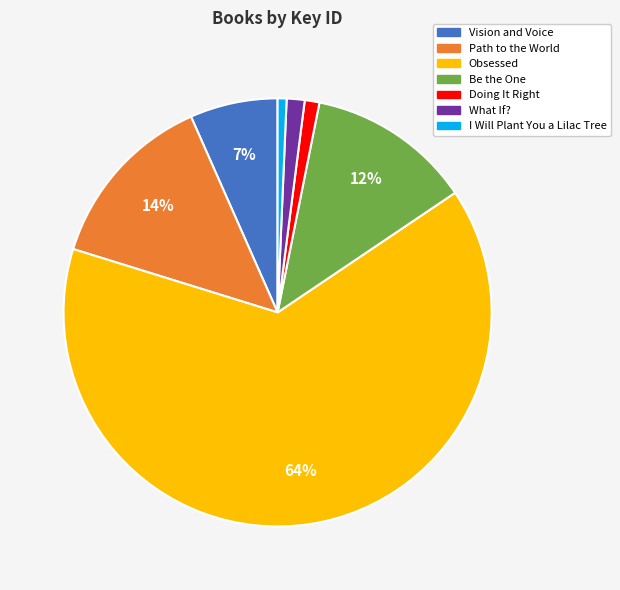

To the nearest percent, what is the combined percentage of Be the One and Vision and Voice?

19%